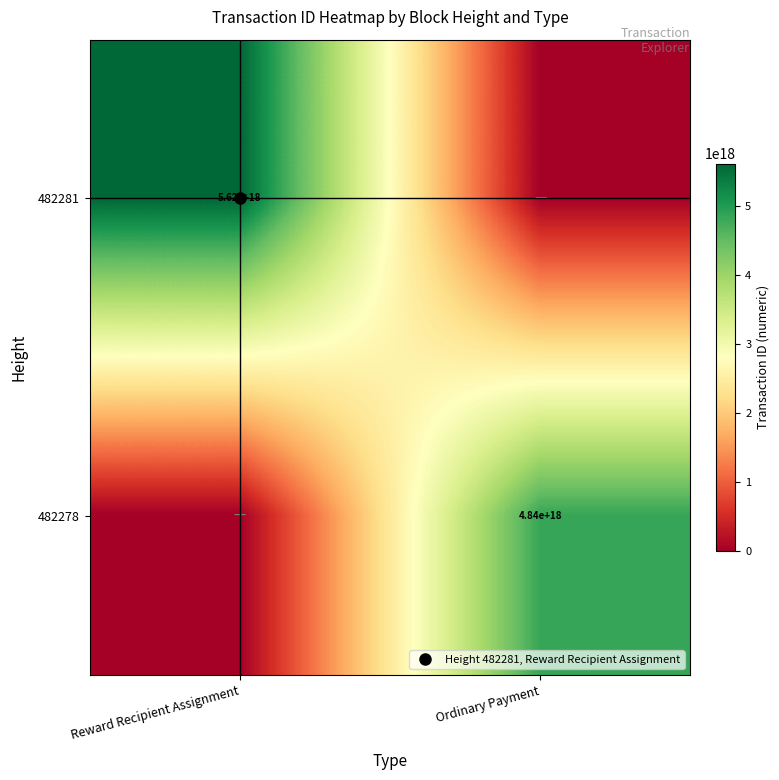

How many positive values does the 482281 series have?

1